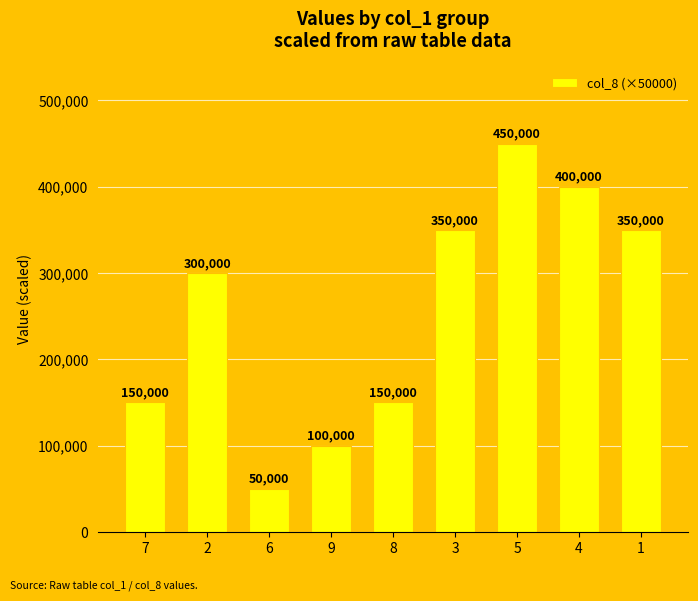

What is the difference between the maximum and minimum values?

400000